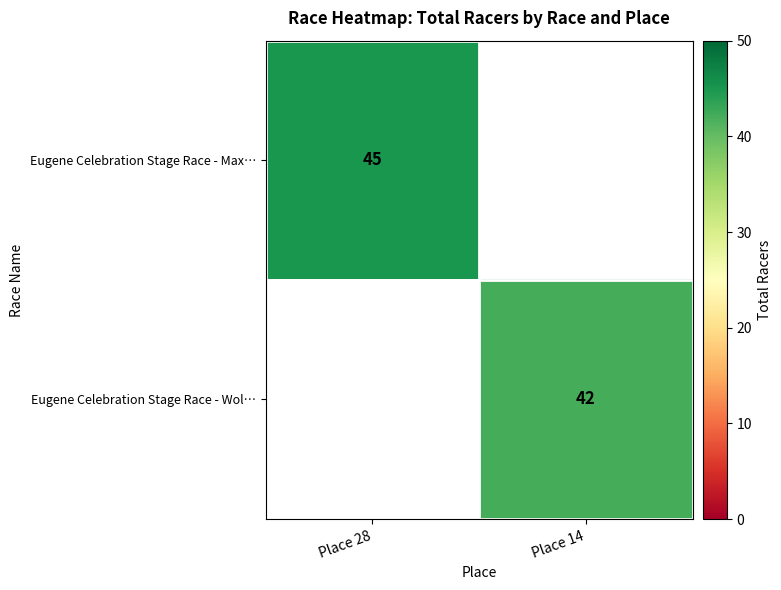

The value of Eugene Celebration Stage Race - Max… at Place 28 is 9. True or false?

False